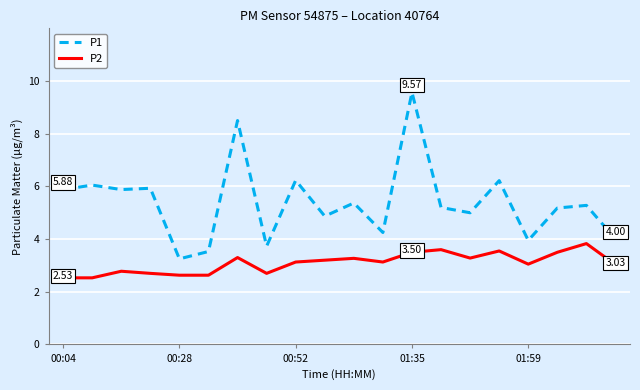

True or false: P2 and P1 cross at least once.

False